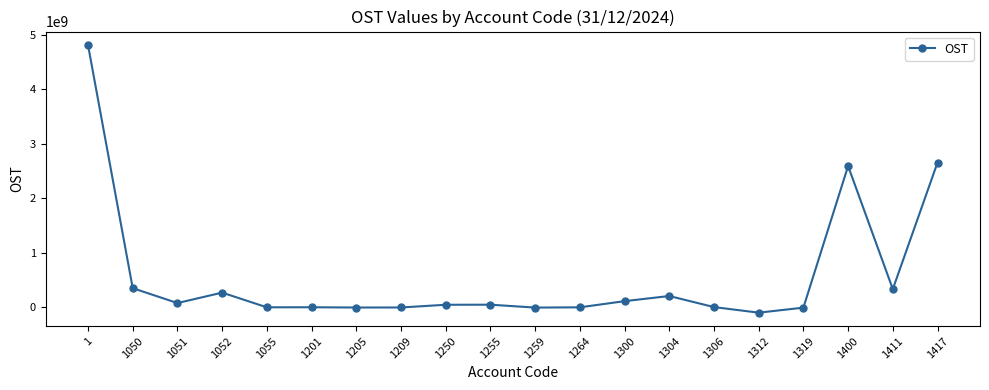

Where does the data first go above 50000000?

1